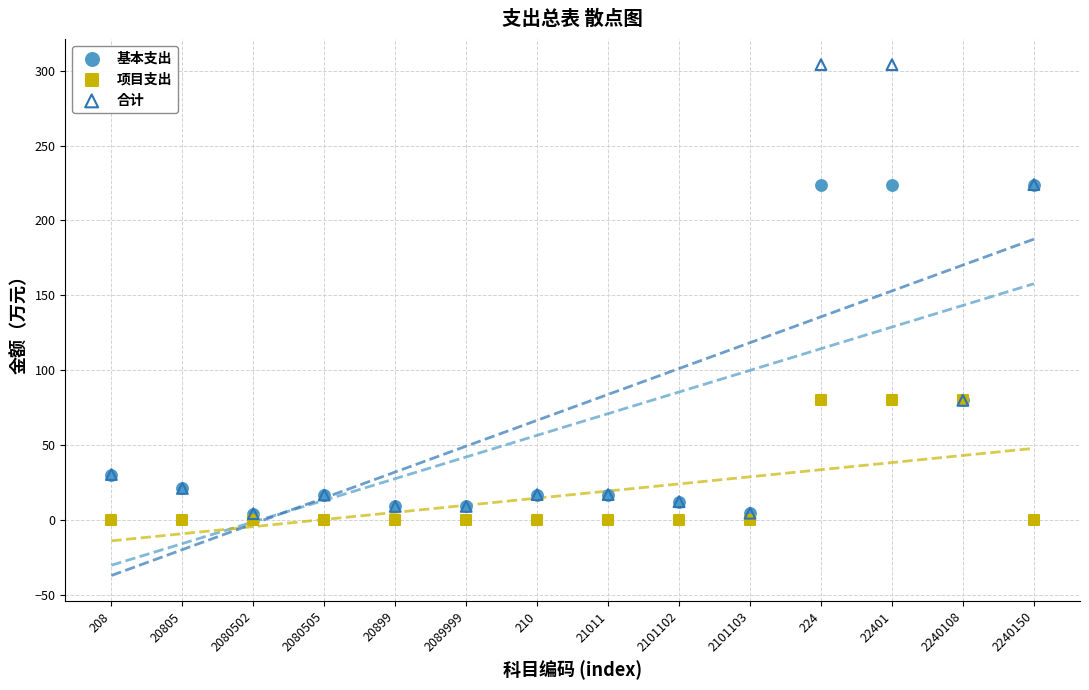

Which series has the largest Y range (max minus min)?

合计